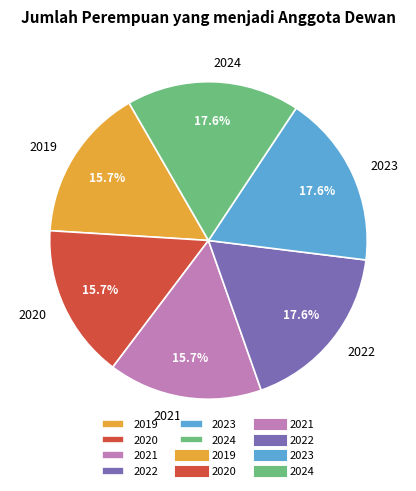

Combined, do 2022 and 2023 account for over 50%?

No